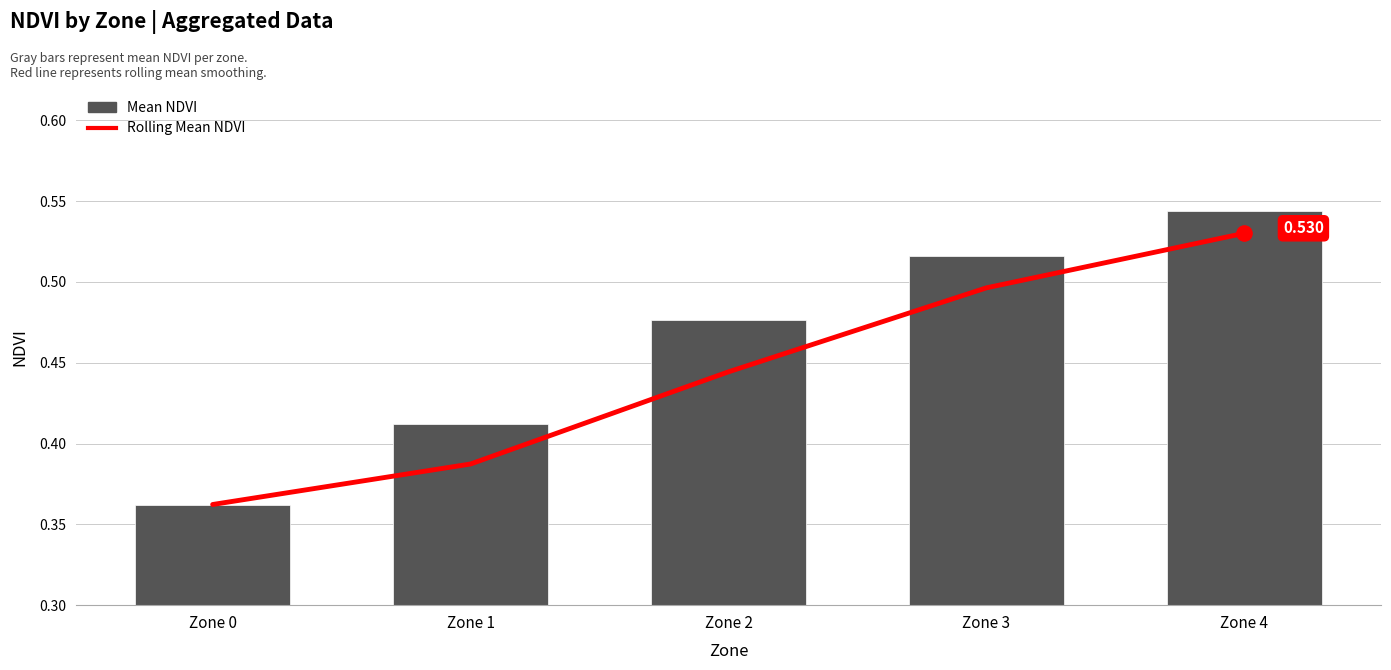

At which category is the sum across all series the highest?

Zone 4